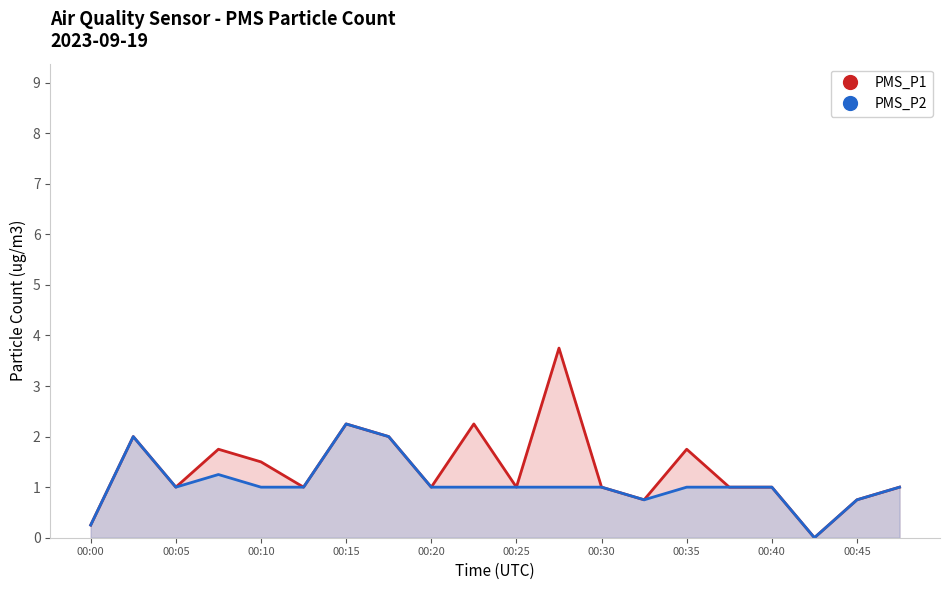

Rank the series by their maximum value, from highest to lowest.

PMS_P1, PMS_P2